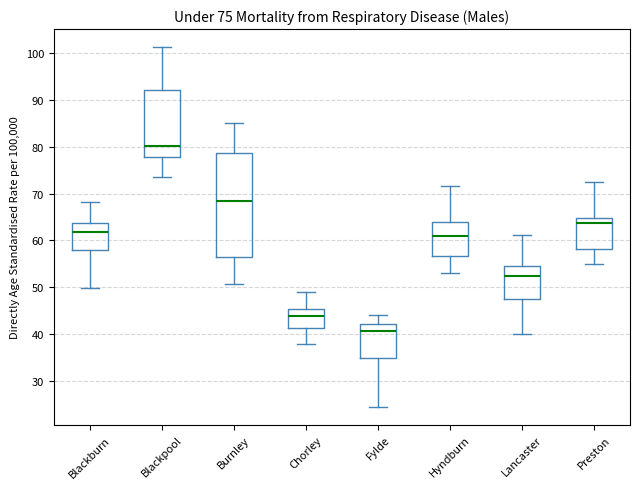

Which box has the lowest median line?

Fylde